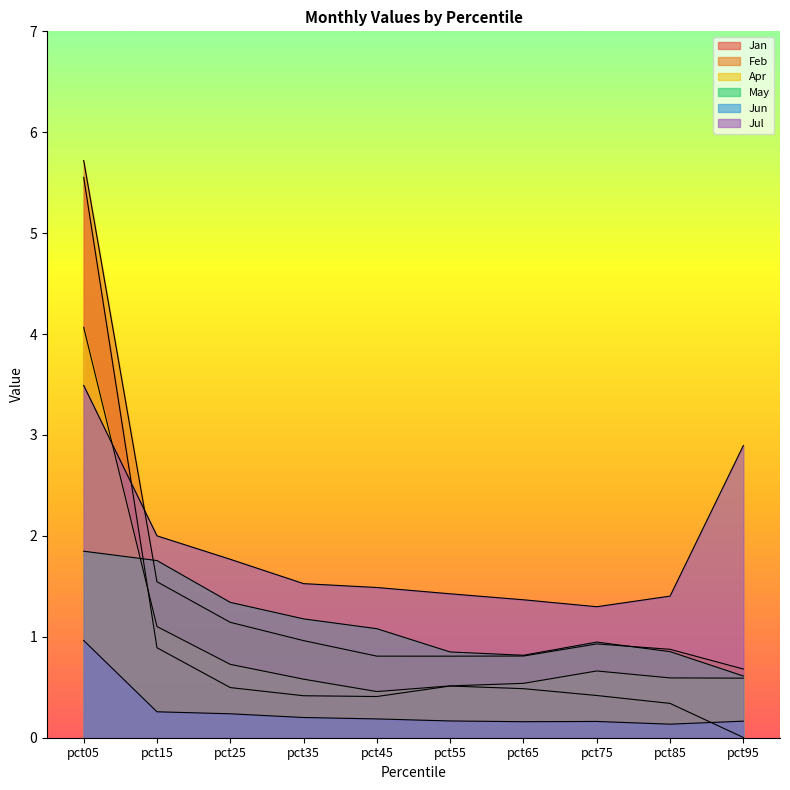

Which series has the largest total across all categories?

Jul